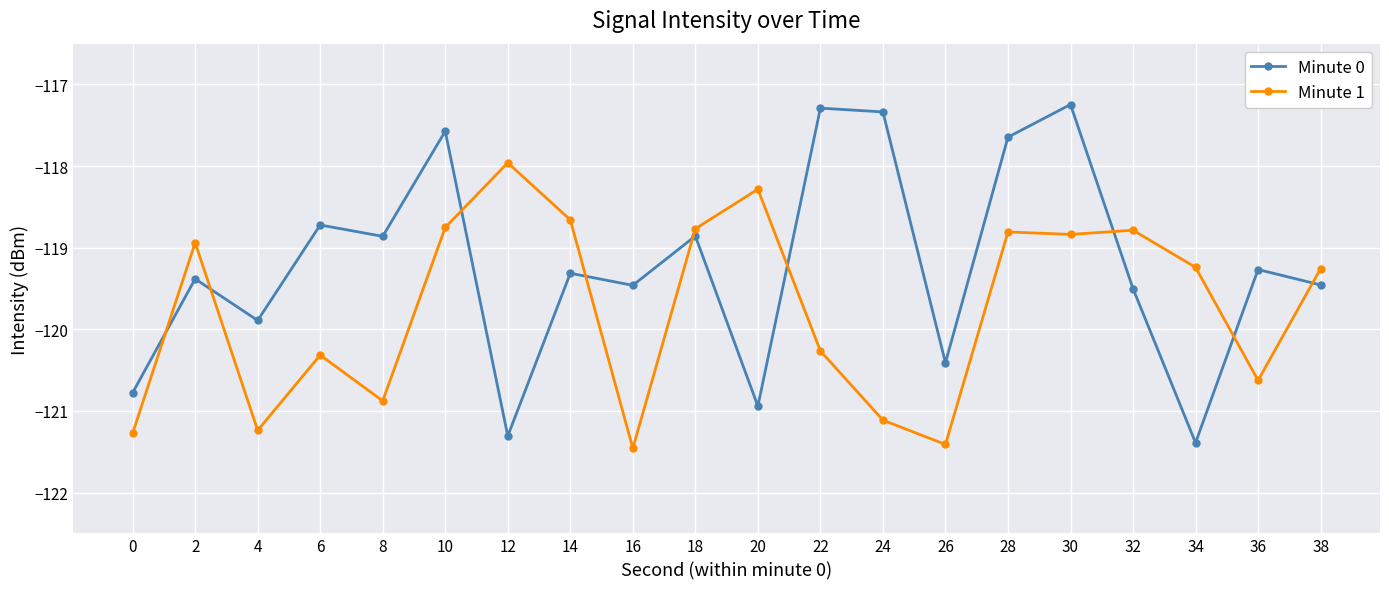

Does the chart have visible grid lines?

Yes